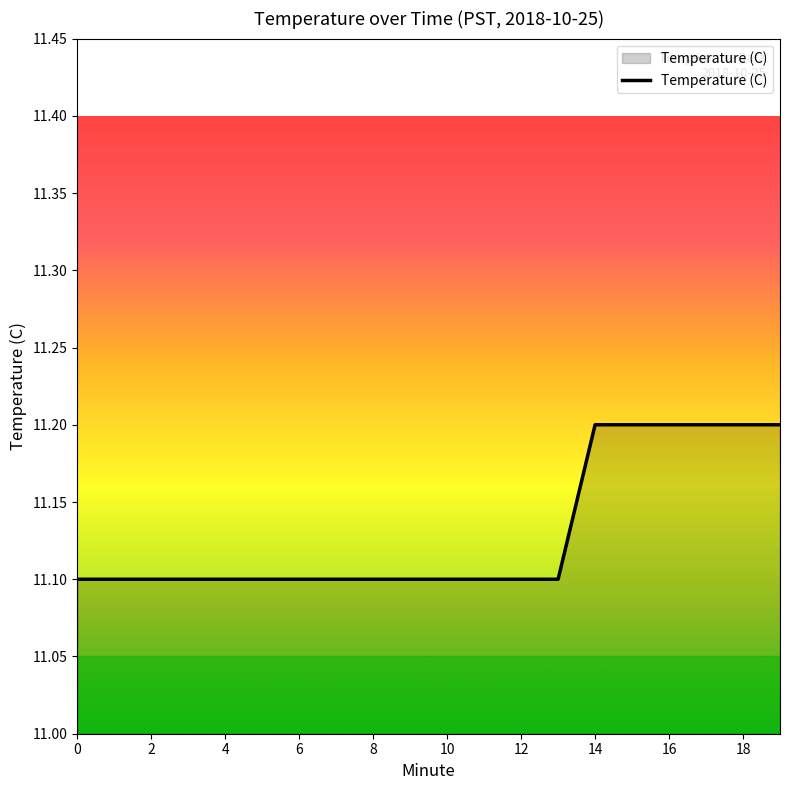

What is the maximum value shown in the chart?

11.2